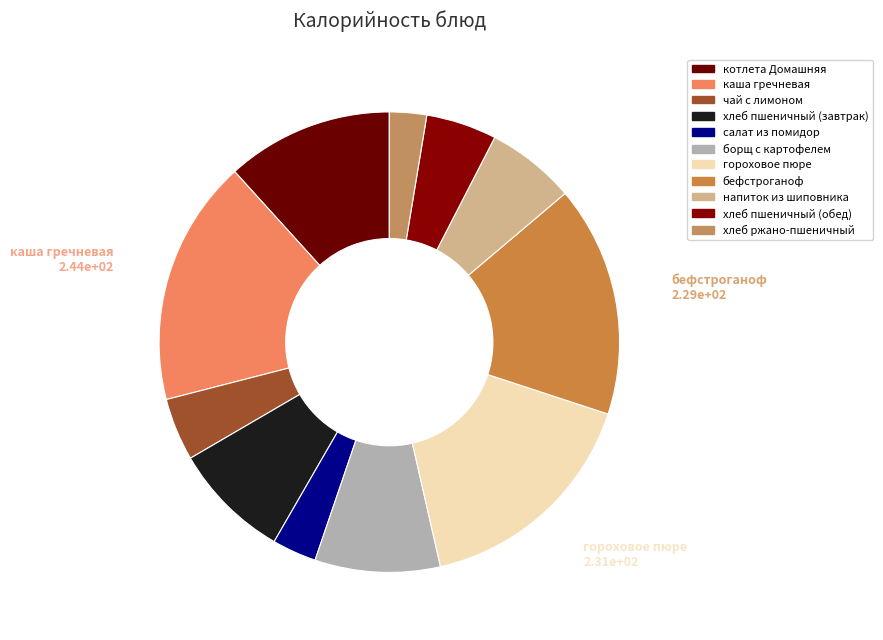

Combined, do хлеб пшеничный (завтрак) and гороховое пюре account for over 50%?

No